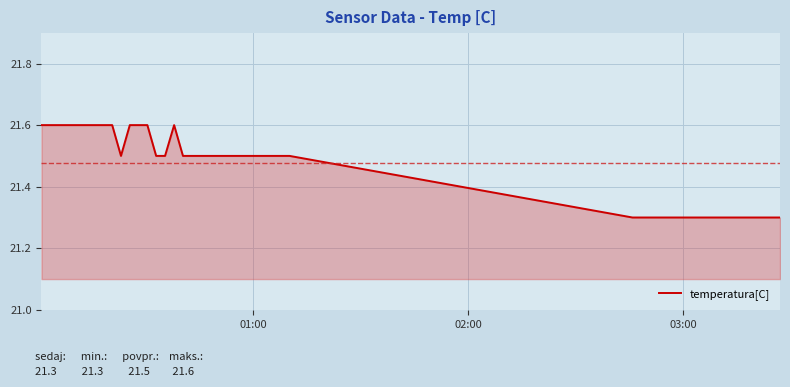

What is the difference between the maximum and minimum values?

0.3